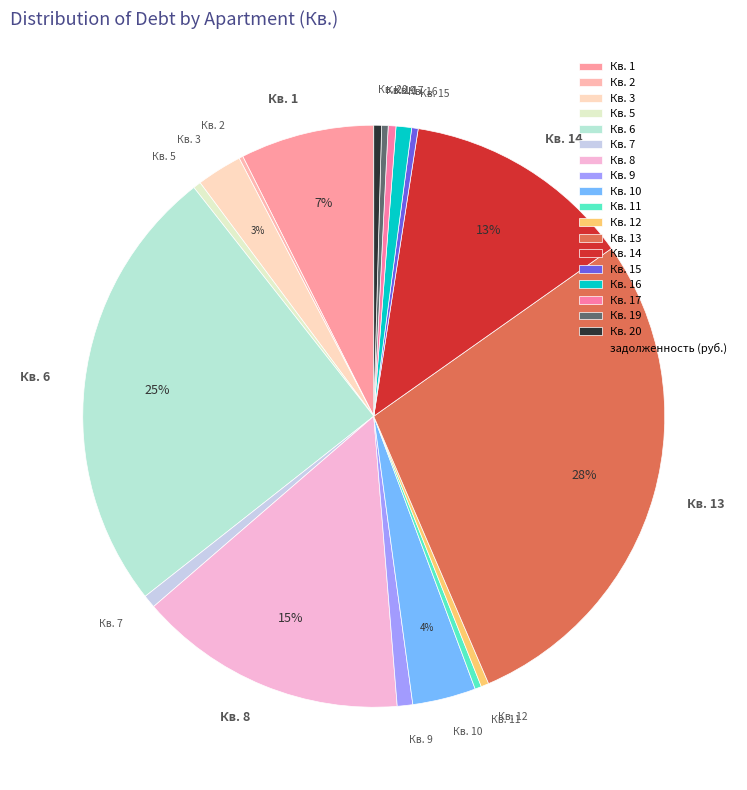

Is there a majority slice in this chart?

No